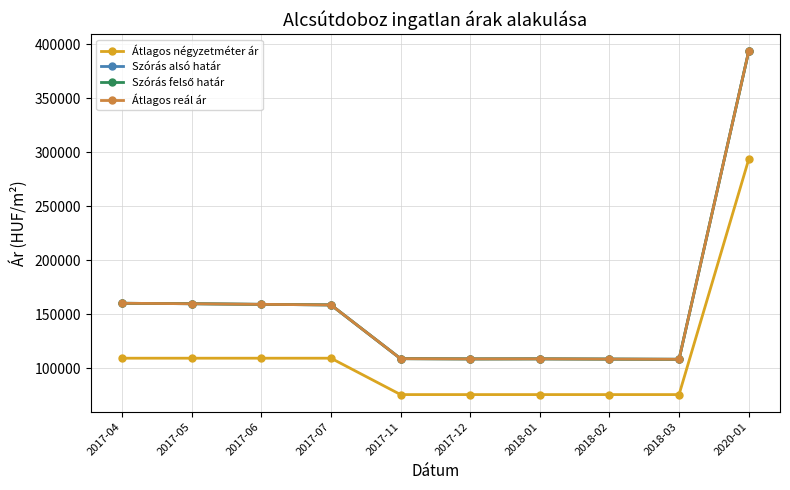

What are all the series names shown in the legend?

Átlagos négyzetméter ár, Szórás alsó határ, Szórás felső határ, Átlagos reál ár